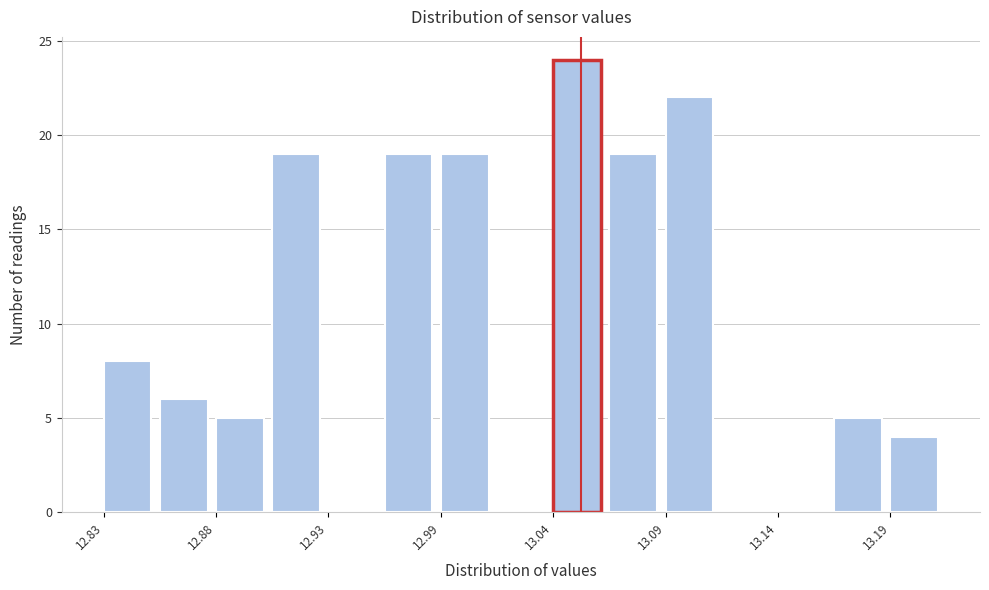

Read against the x-axis, roughly where is the centre of the tallest bar?

13.05